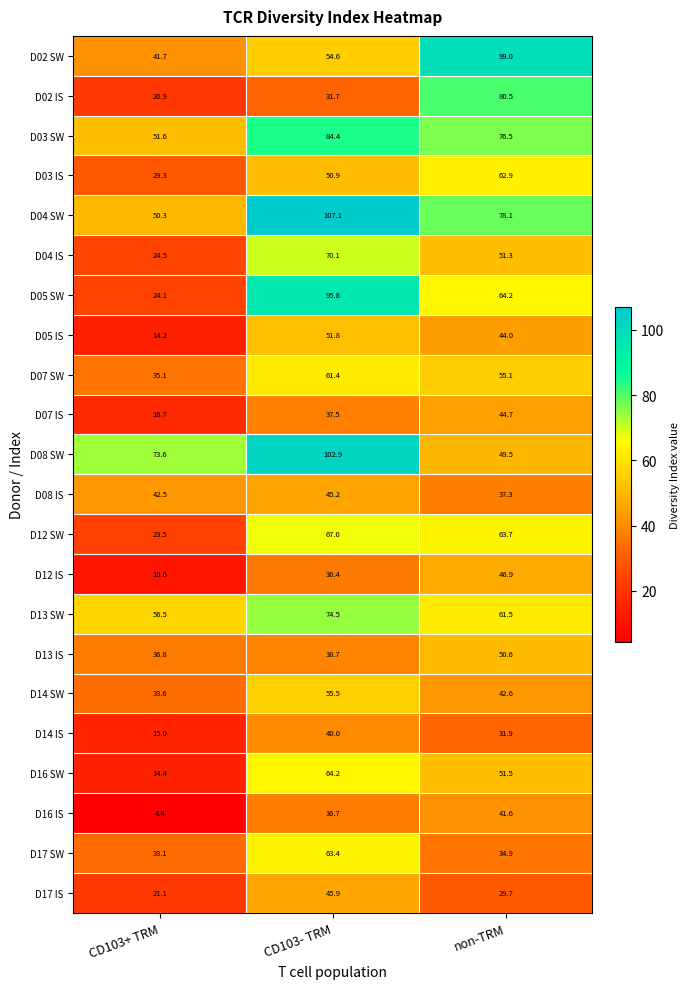

The D02 IS series shows 80.5 at non-TRM. True or false?

True